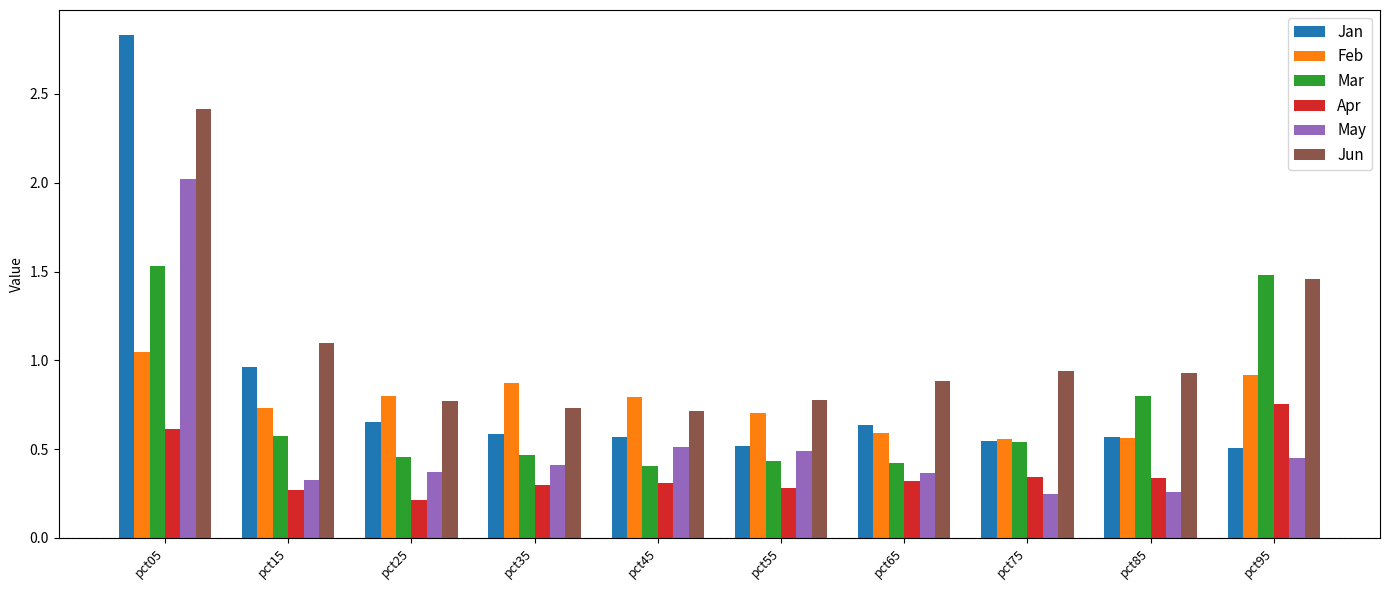

Which category has the highest value across all series?

pct05